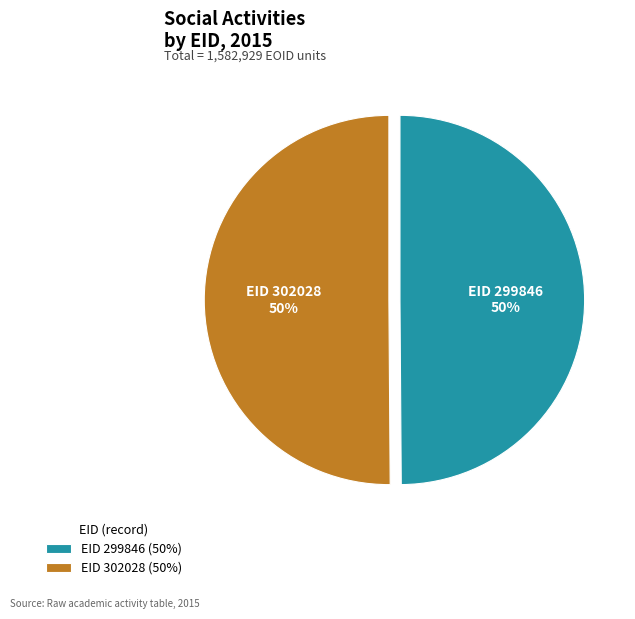

Do EID 302028 (50%) and EID 299846 (50%) together represent more than half of the pie?

Yes